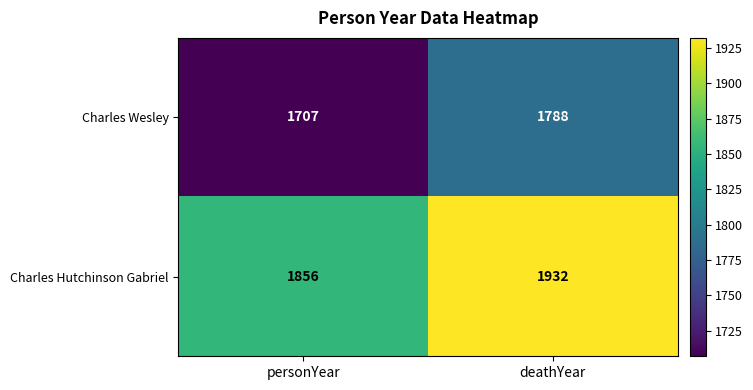

Where is Charles Wesley nearest to the value 1747?

personYear